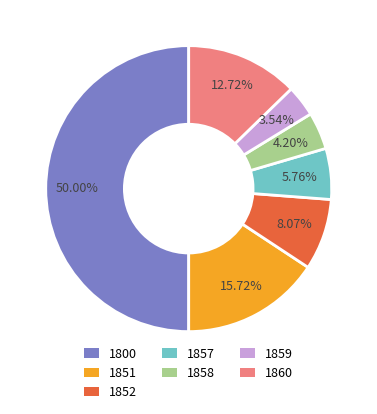

What percentage is NOT represented by 1860?

87.3%